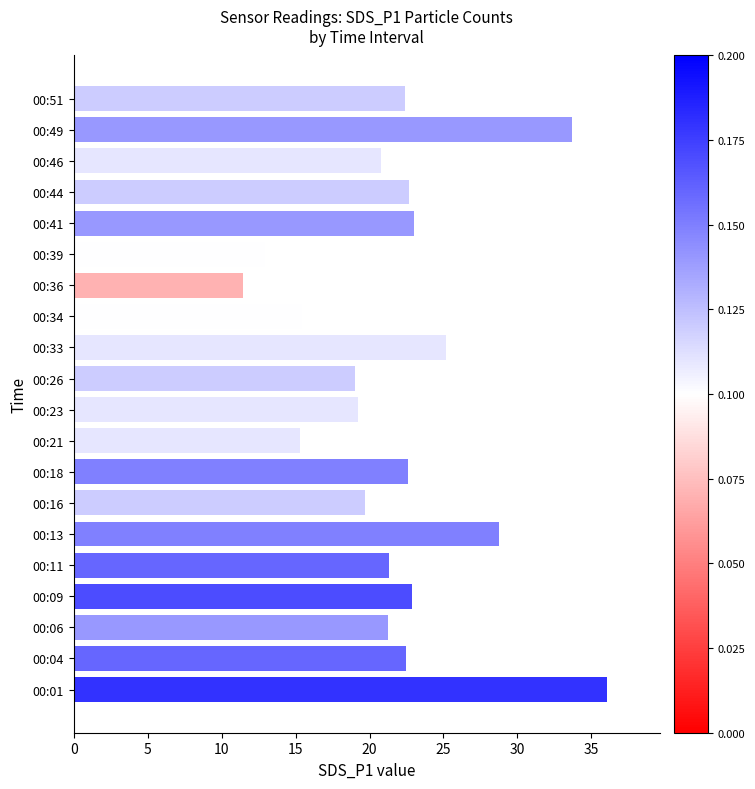

At which category does the chart reach its minimum across all series?

00:36